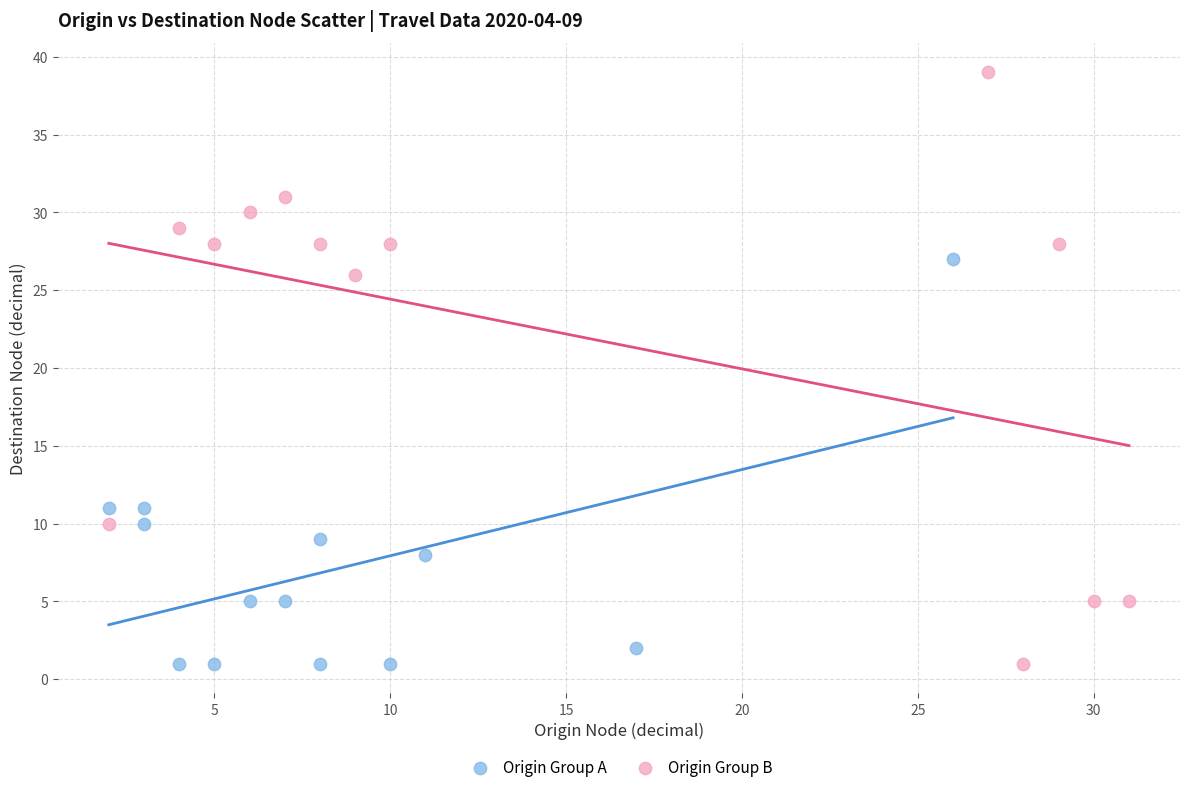

Which series reaches the maximum Y coordinate?

Origin Group B